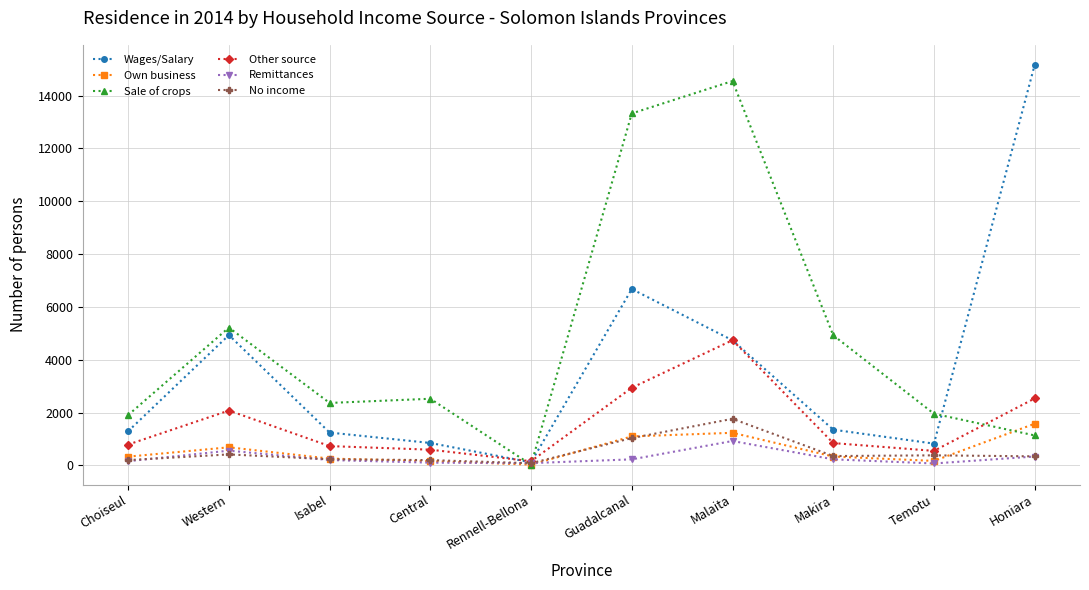

What is the average value of the Remittances series?

292